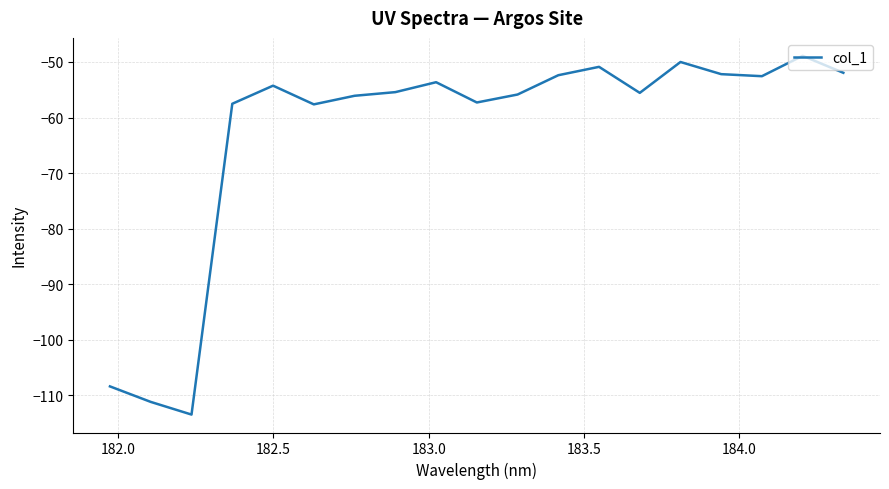

What is the sum of all values?

-1195.3